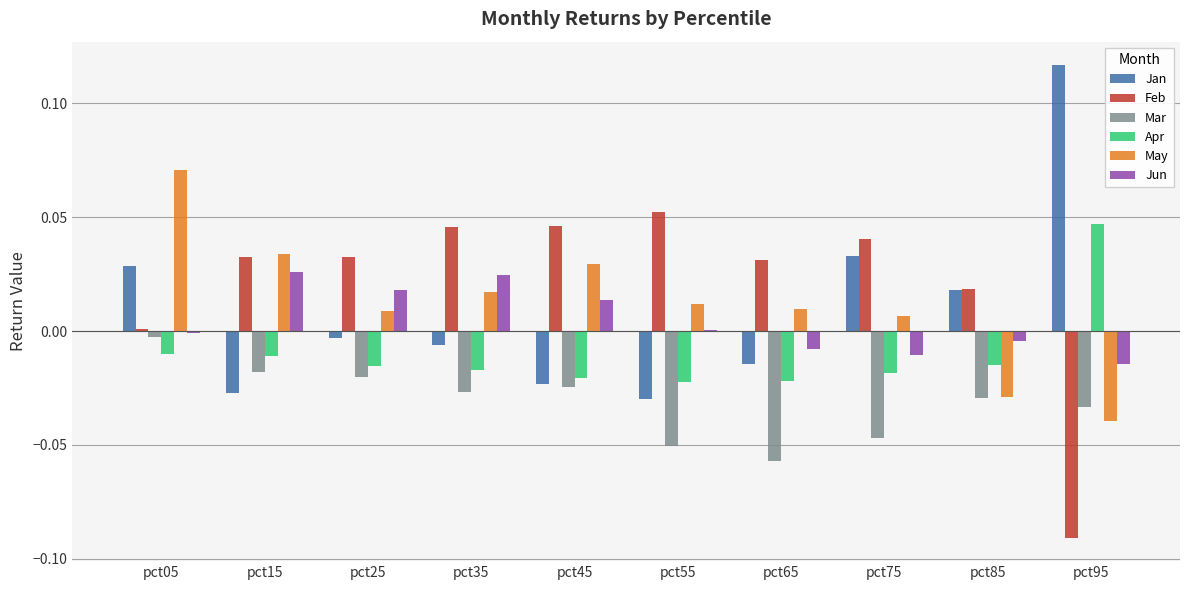

Which category has the highest value in the May series?

pct05